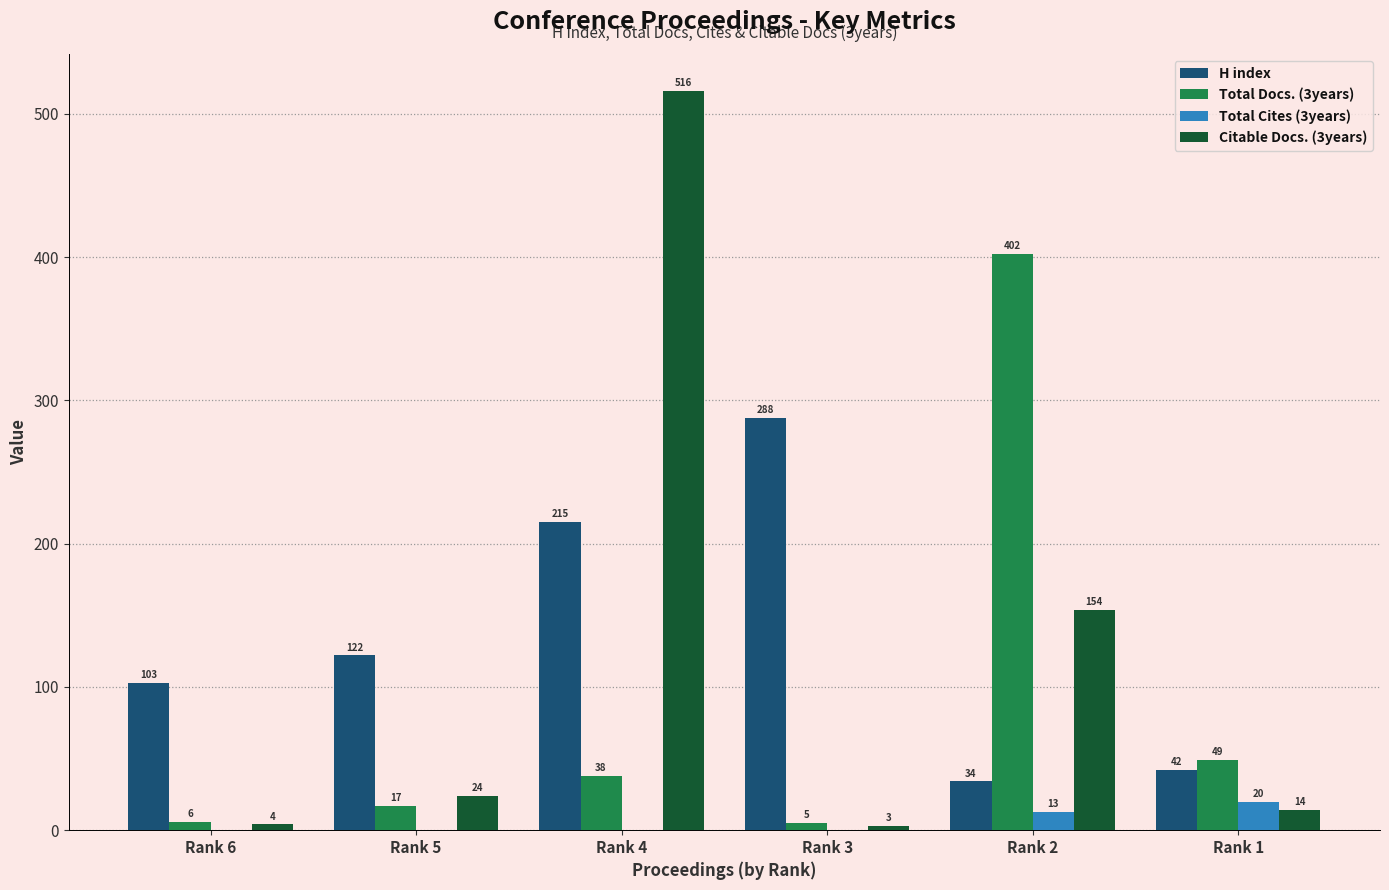

Which series has the widest spread of values?

Citable Docs. (3years)